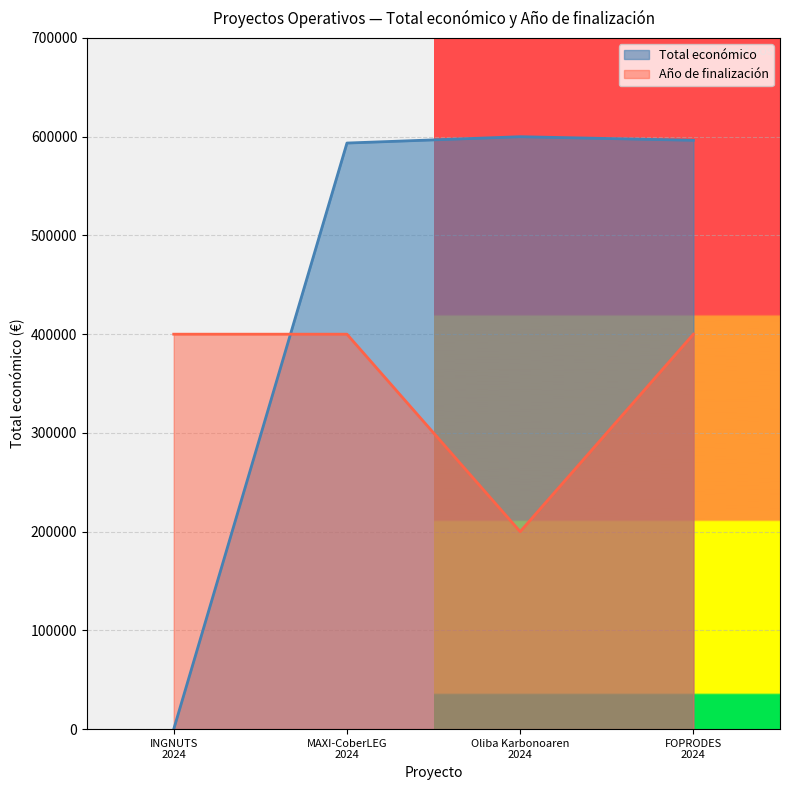

At how many categories does at least one series exceed 33689?

4